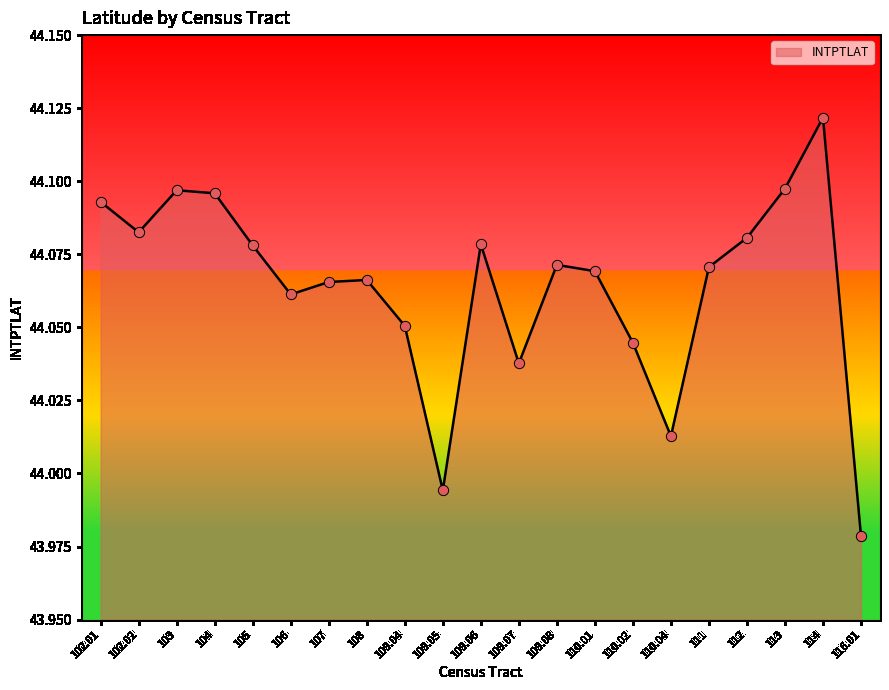

Which has a higher value, 110.01 or 102.01?

102.01